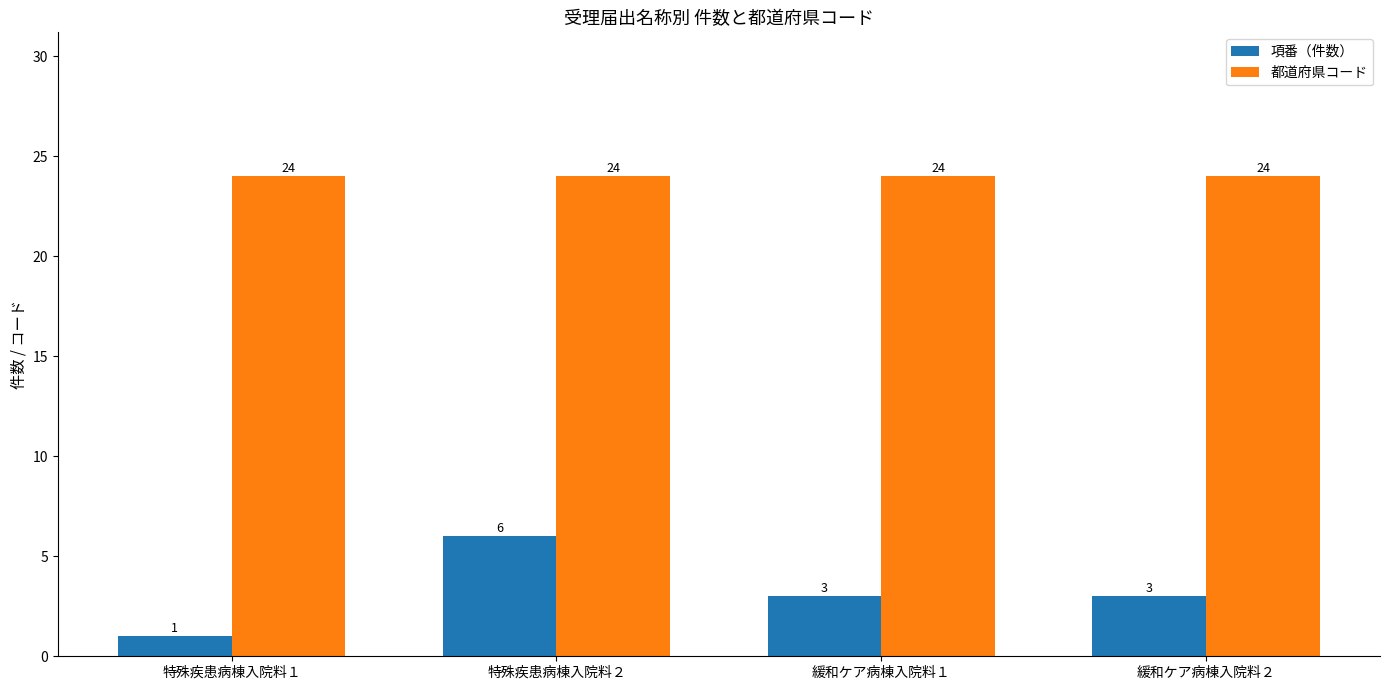

What is the highest value of the 都道府県コード series?

24